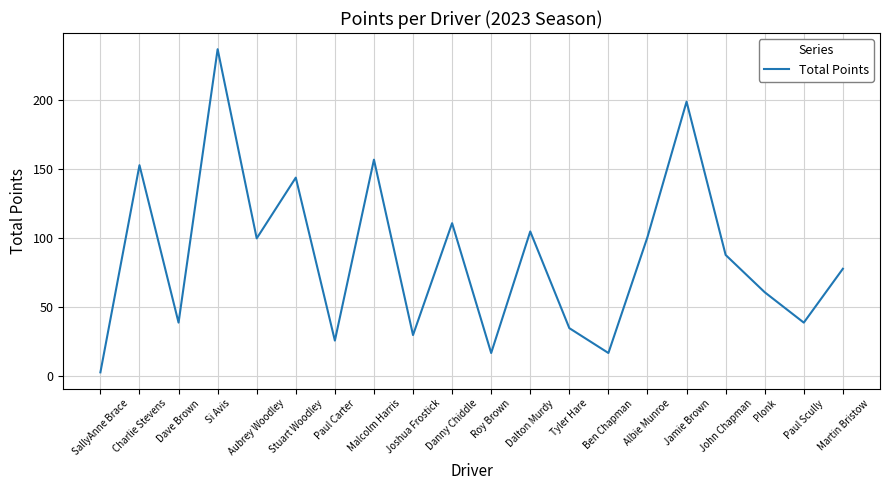

What position from the left is SallyAnne Brace?

1